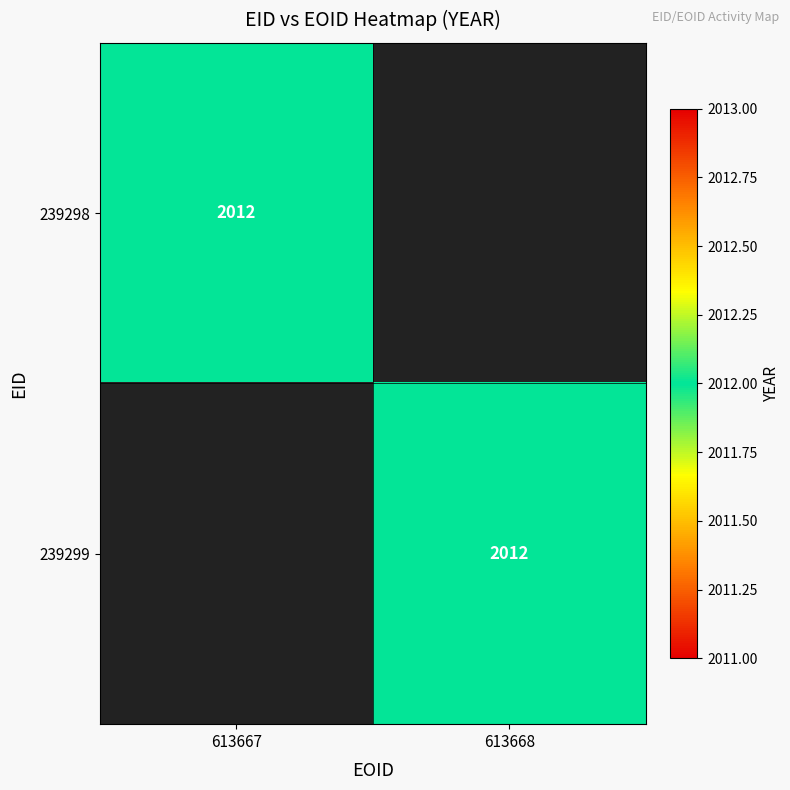

The 239299 series shows 2012 at 613668. True or false?

True